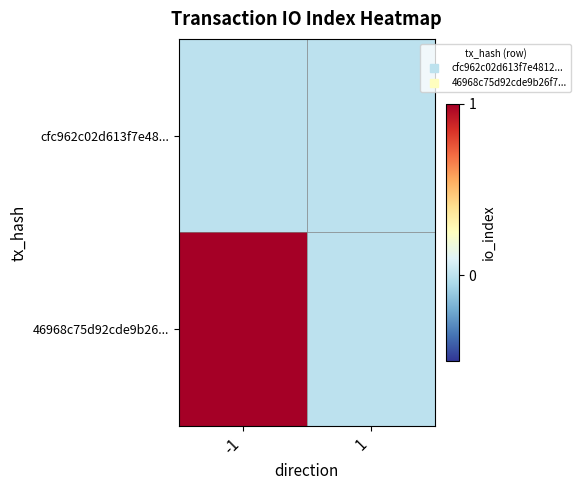

What is the spread (max minus min) of values at -1?

1